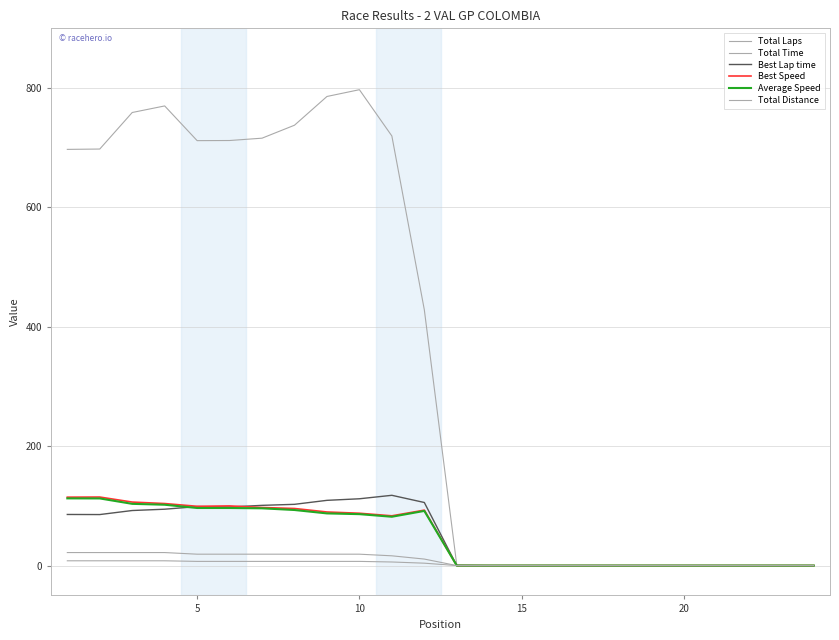

Is this an area chart (filled region under the line)?

No